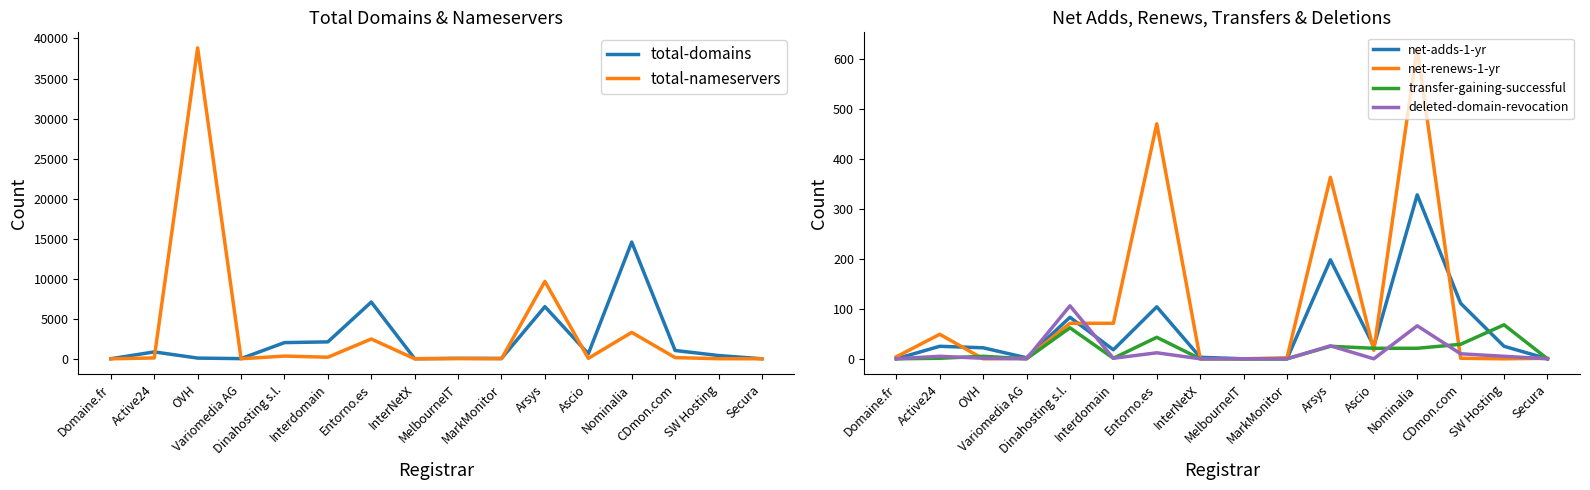

What is the difference between the highest and lowest values at MarkMonitor?

57